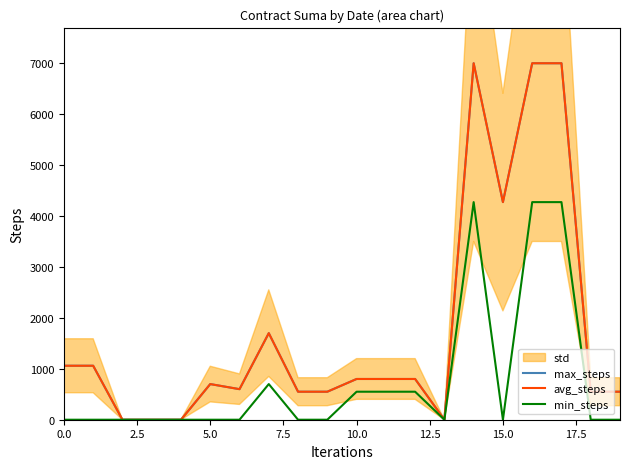

True or false: max_steps has a value of 4189 at 7.5.

False